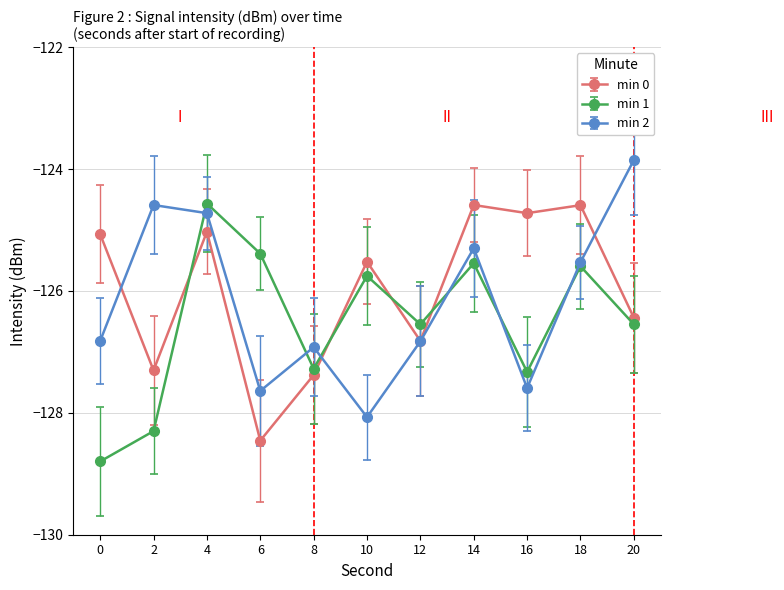

The value of min 0 at 2 is -174.2. True or false?

False